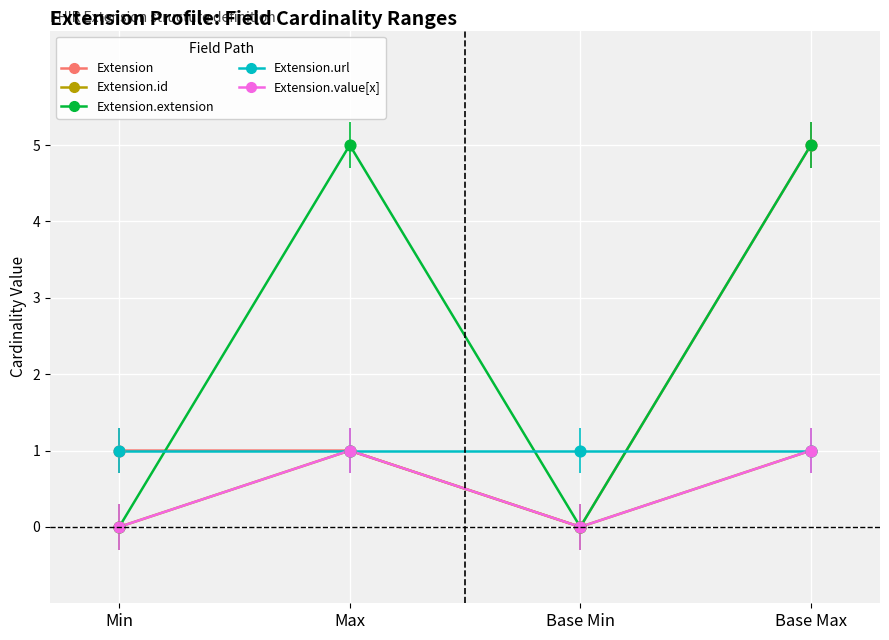

Does the chart have visible grid lines?

Yes